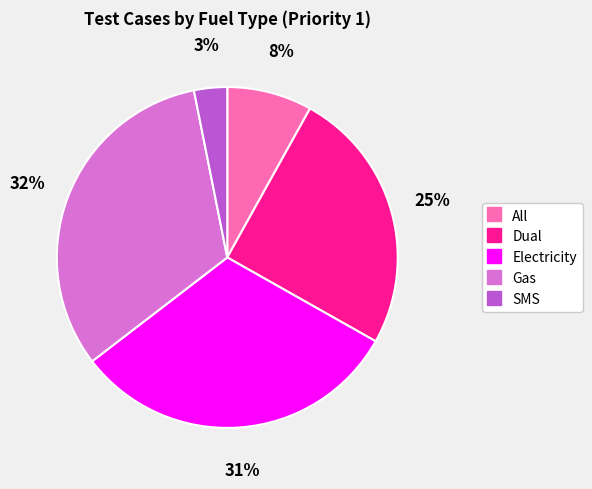

What is the ratio of the value at Electricity to the value at All?

3.9